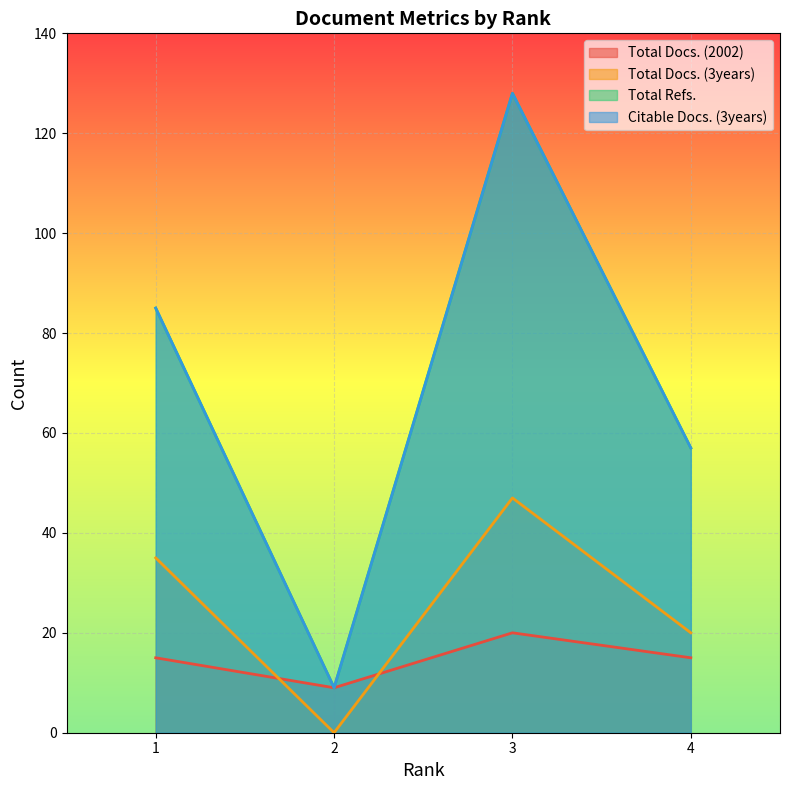

List the labels in order of Citable Docs. (3years) value, smallest first.

2, 4, 1, 3